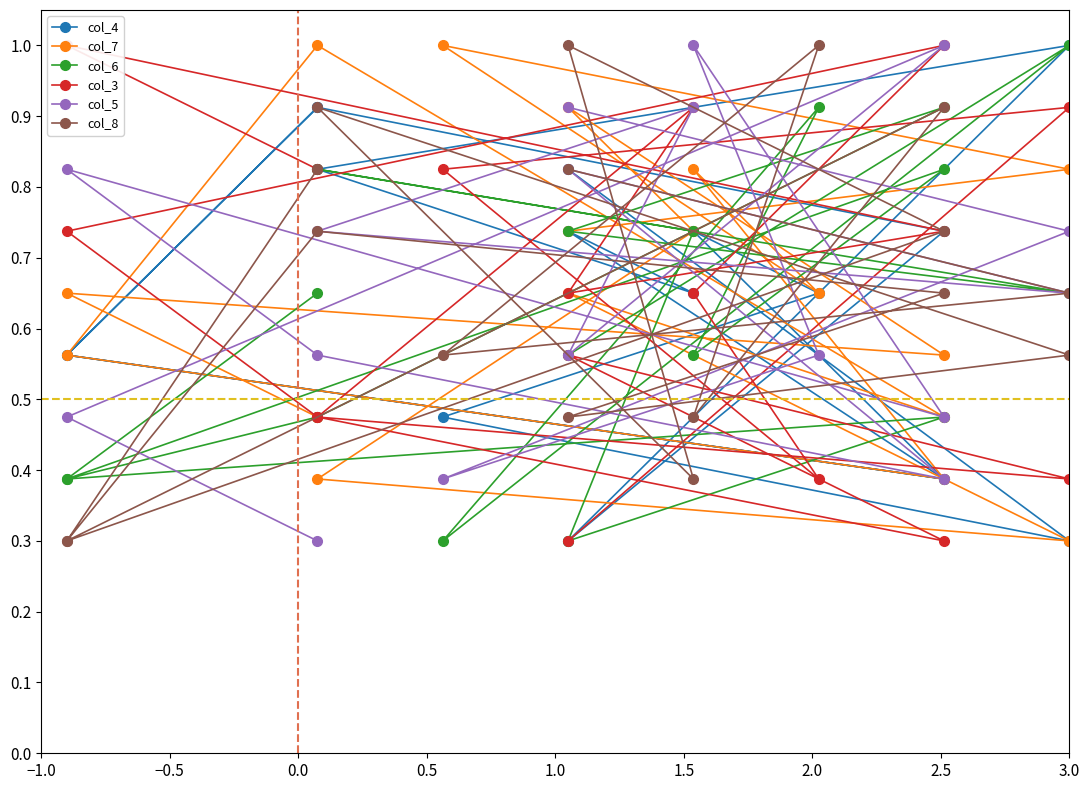

Rank the series by their maximum value, from lowest to highest.

col_4, col_7, col_6, col_3, col_5, col_8